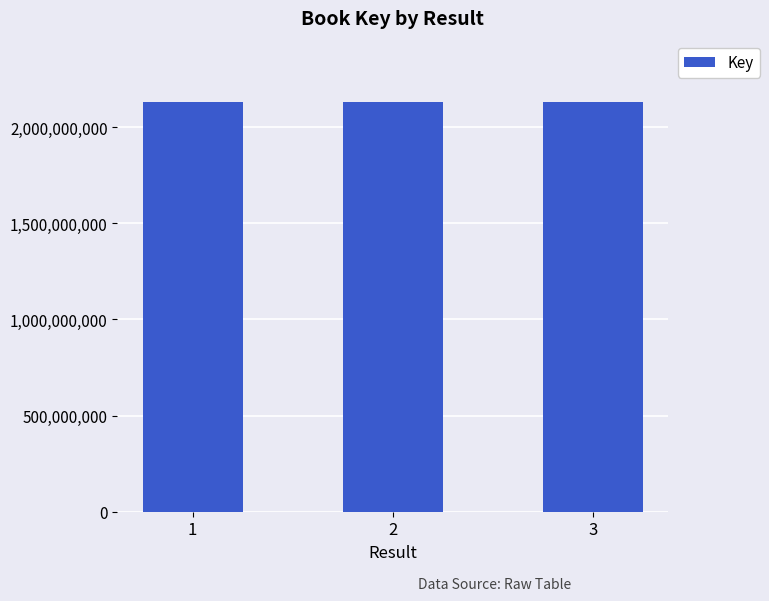

What is the change in value from 2 to 3?

-18932